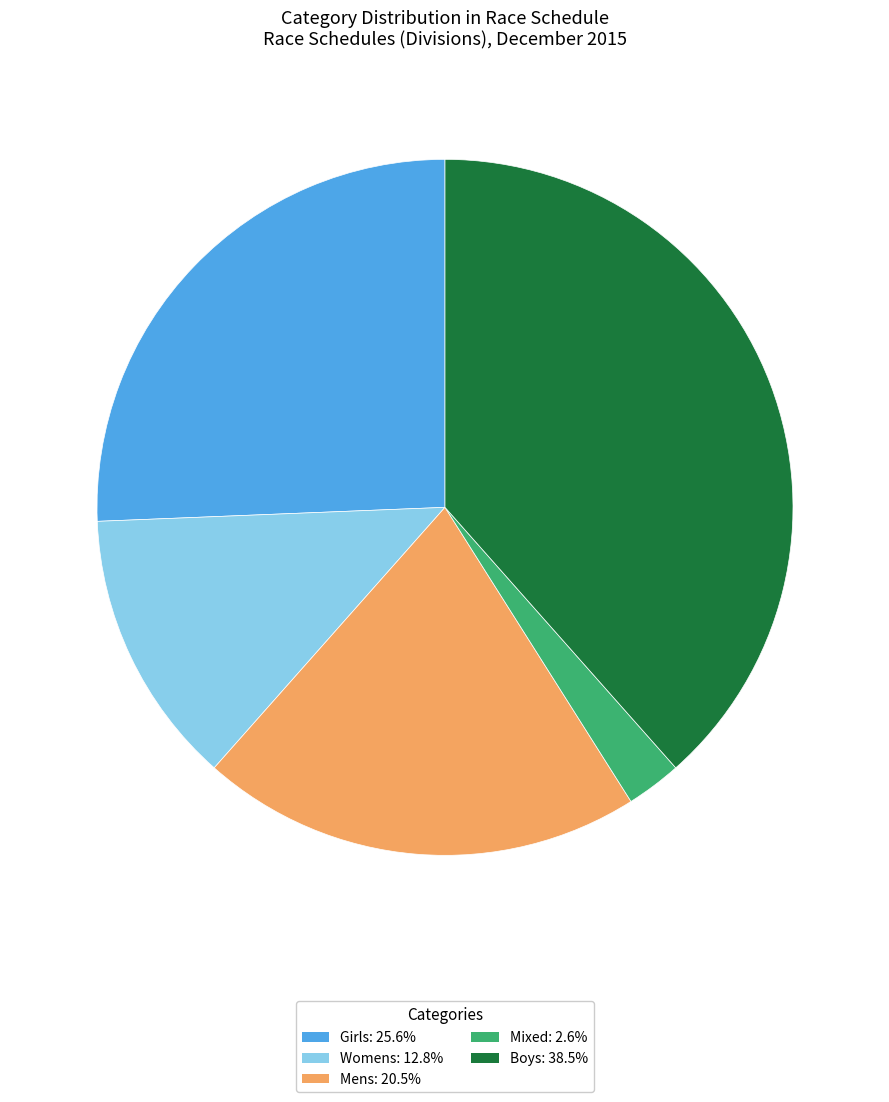

Which slice is the smallest?

Mixed